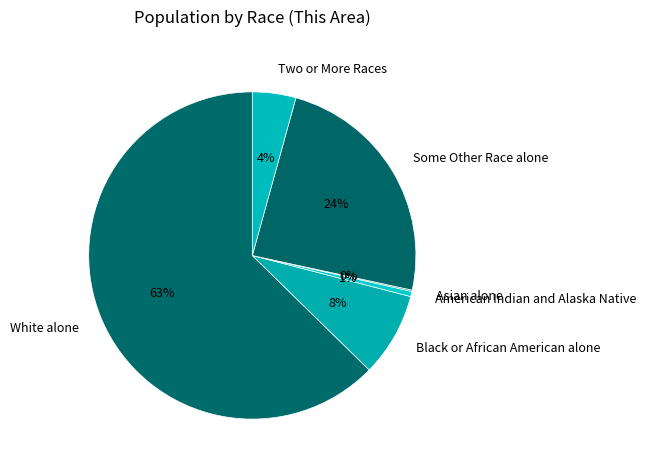

To the nearest percent, what is the difference between the largest and smallest slice percentages?

63%